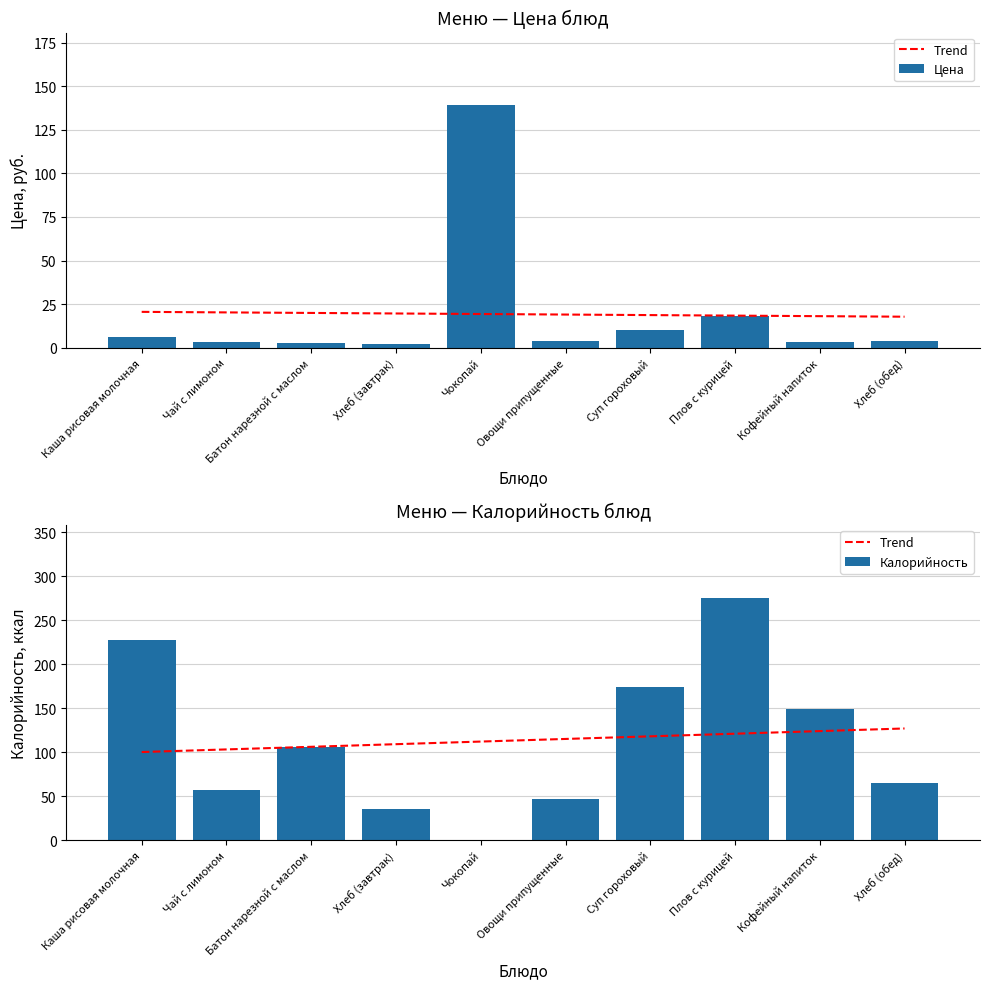

What is the difference between the maximum and minimum values in the Trend series?

26.8